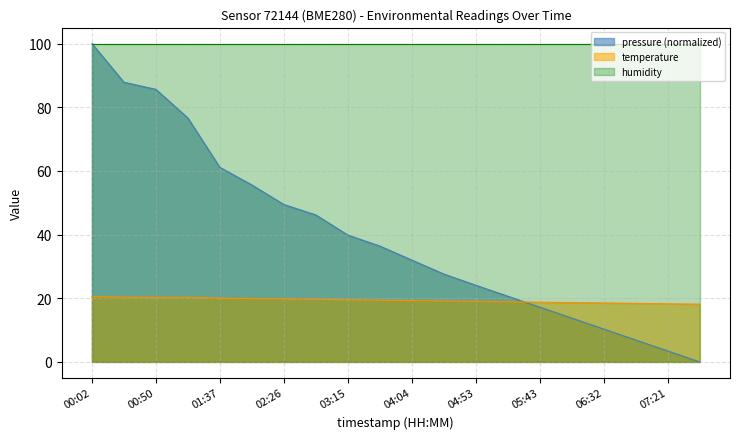

True or false: temperature has a value of 19.4 at 03:40.

True